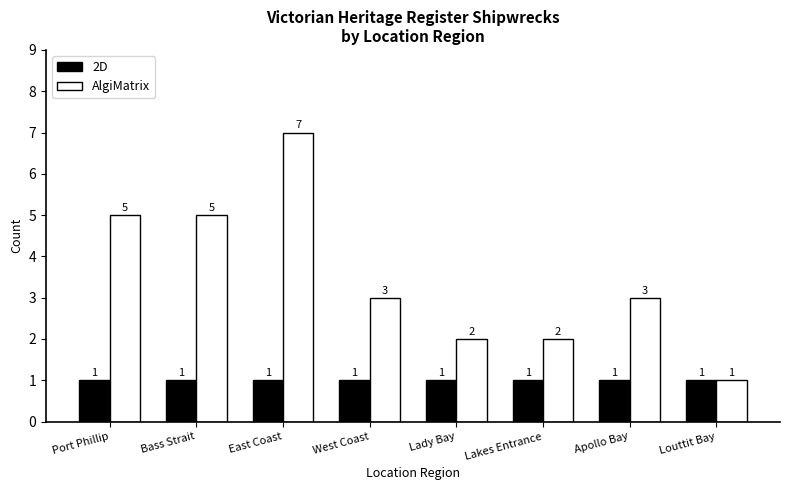

How many data points does each series have?

8